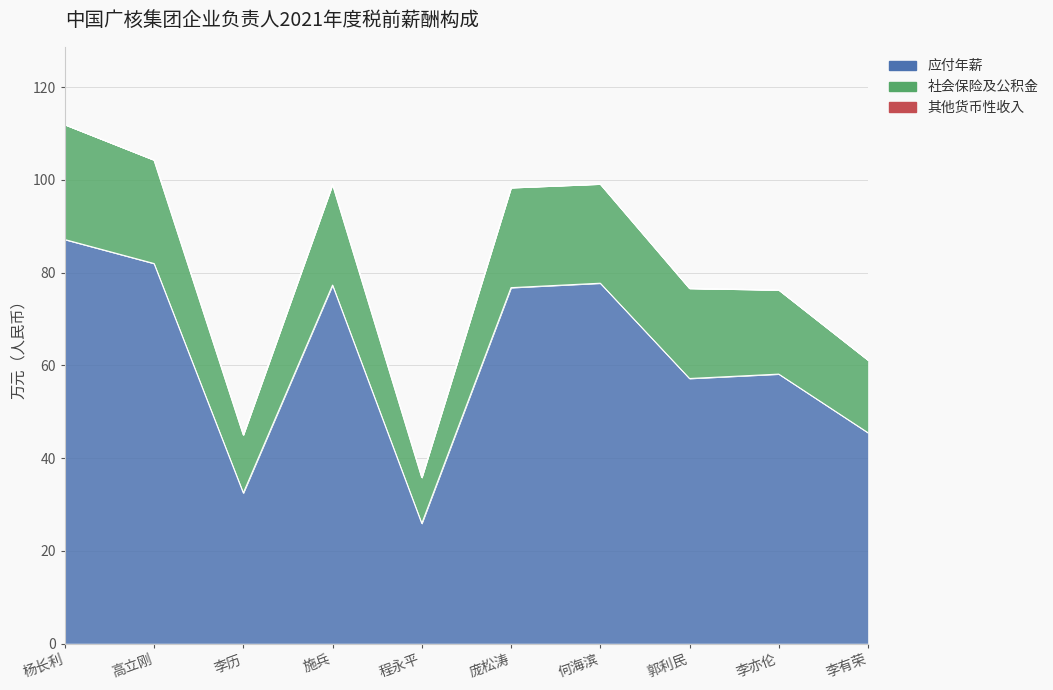

How many interior local valleys does the 应付年薪 series have?

3